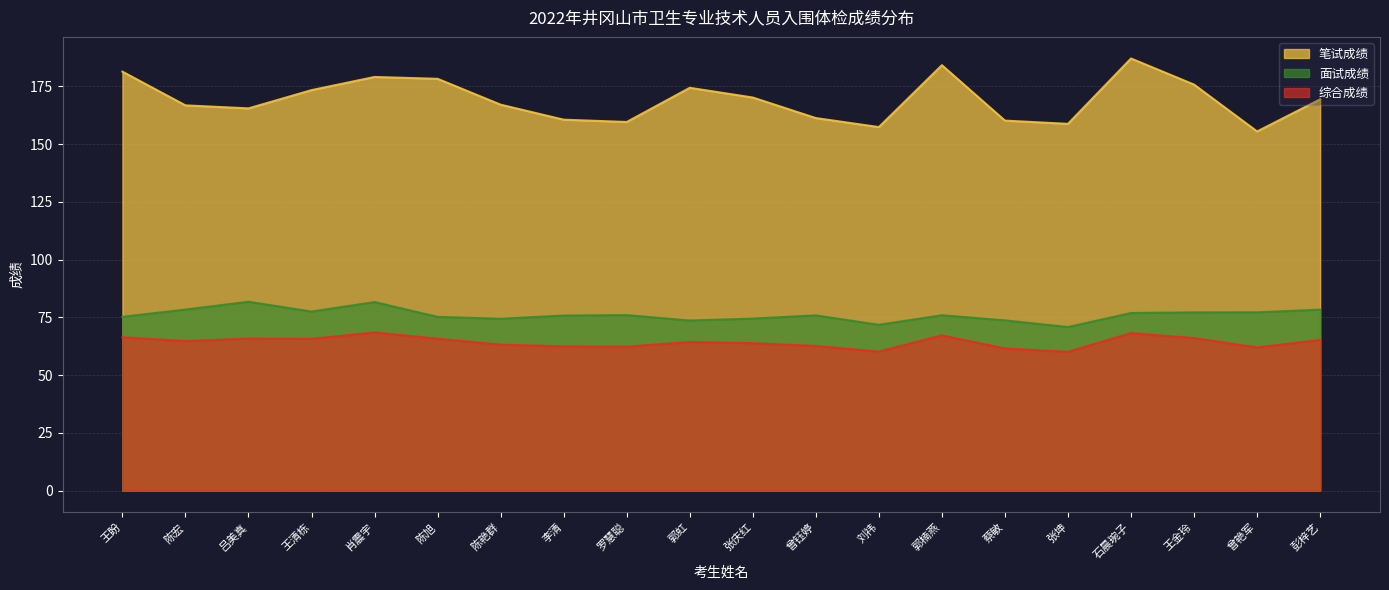

At how many categories does at least one series exceed 186?

1